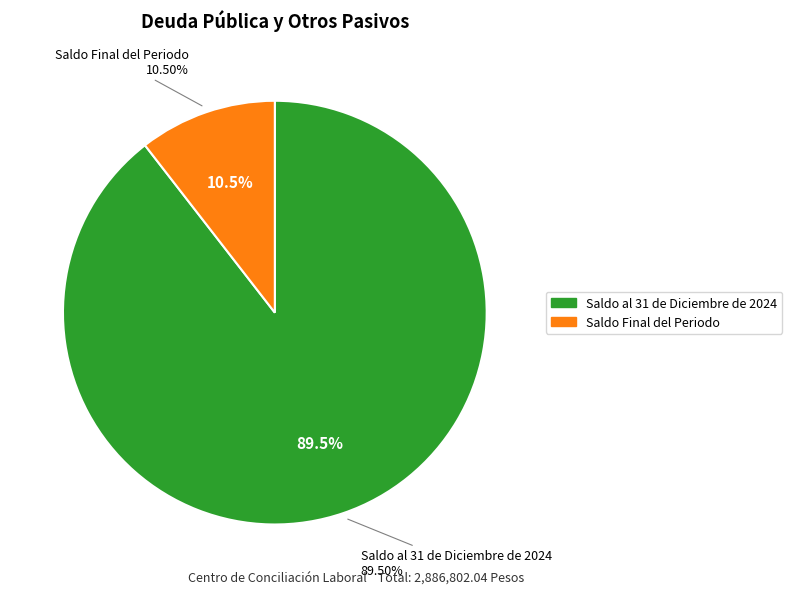

Between Saldo al 31 de Diciembre de 2024 and Saldo Final del Periodo, which is larger?

Saldo al 31 de Diciembre de 2024